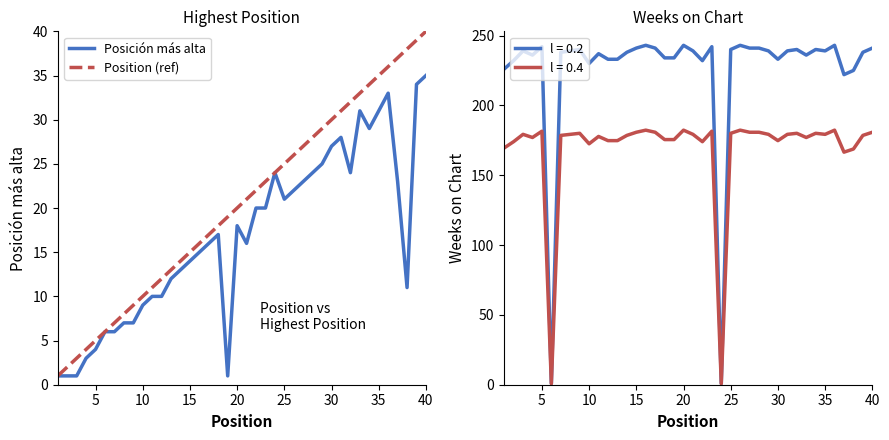

What is the value of the Position (ref) point at the 35th from the left?

35